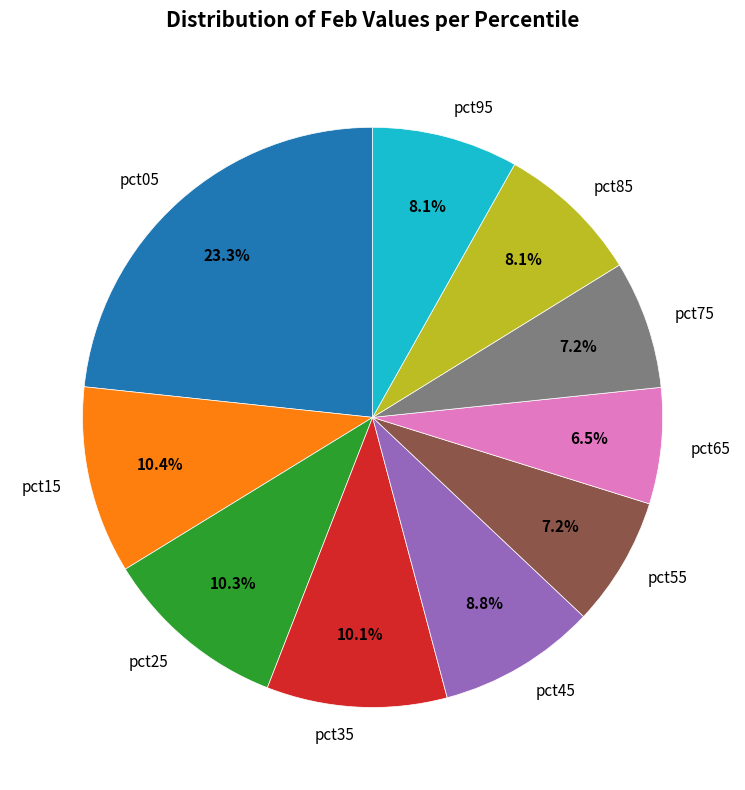

How many segments does this pie chart have?

10